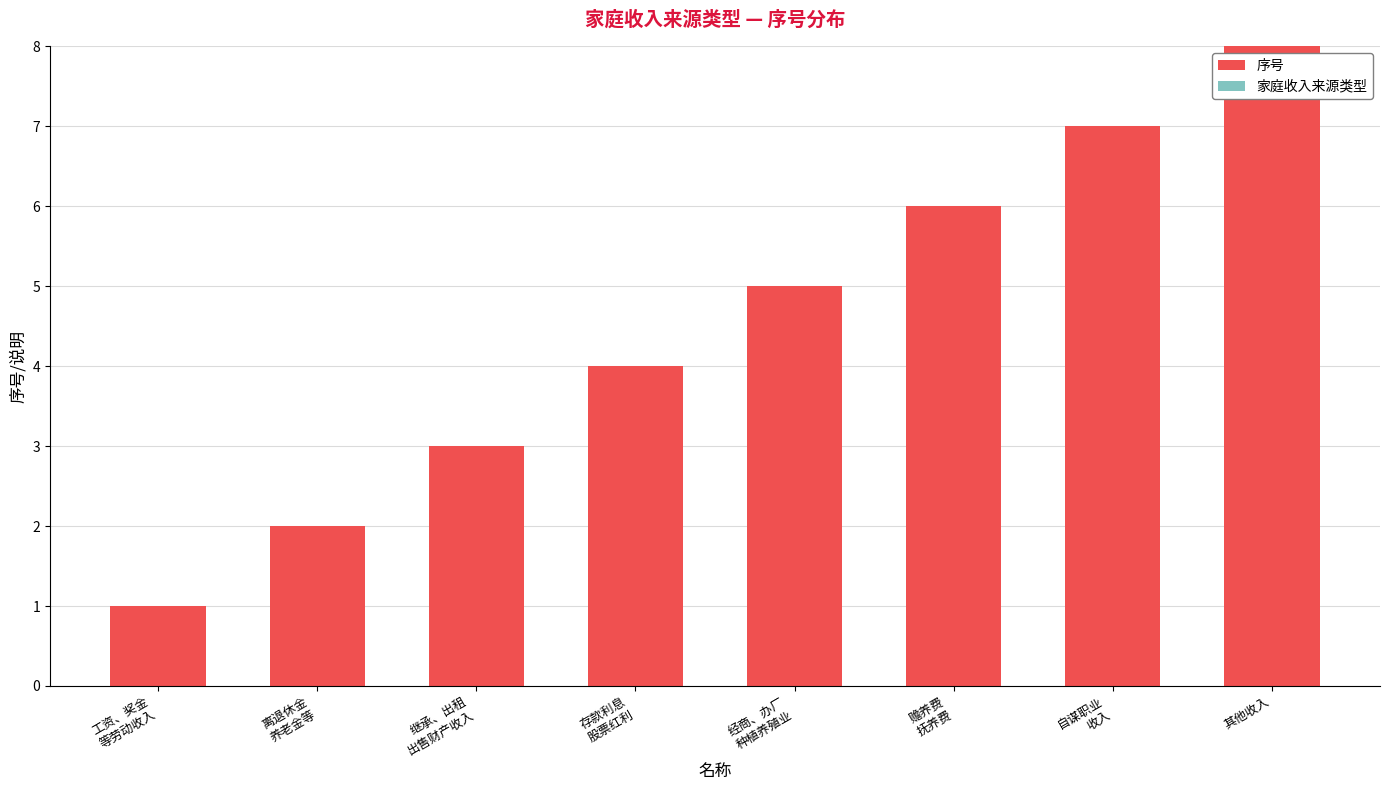

What is the sum of all values?

36